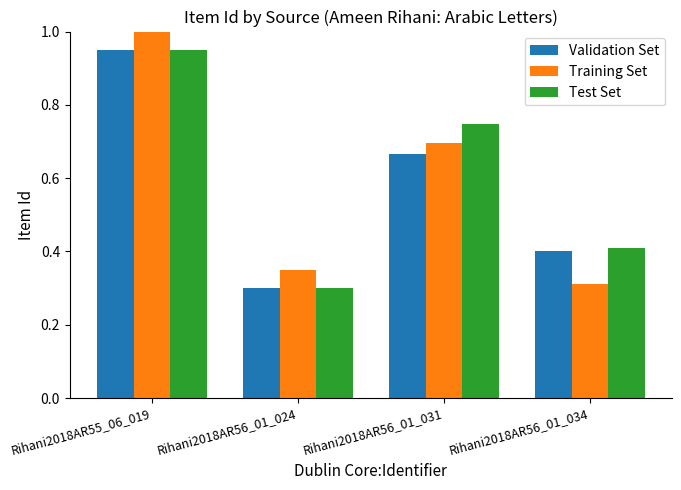

What is the average value of the Validation Set series?

0.6